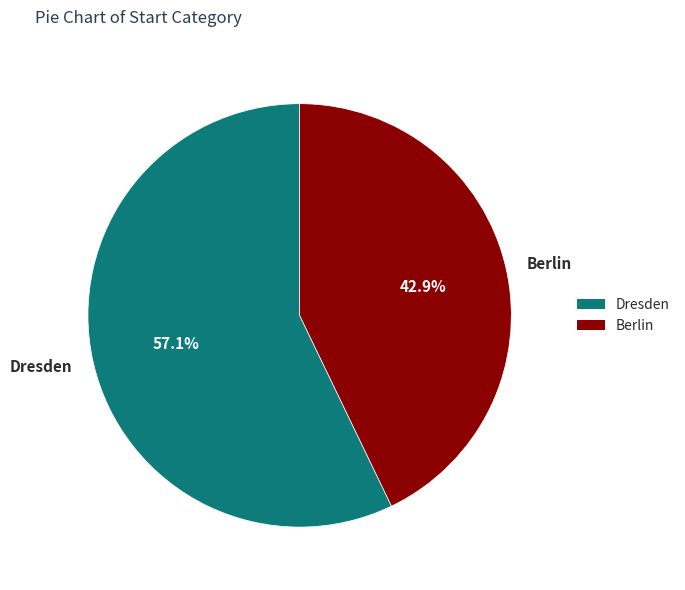

True or false: Dresden accounts for 44% of the total.

False